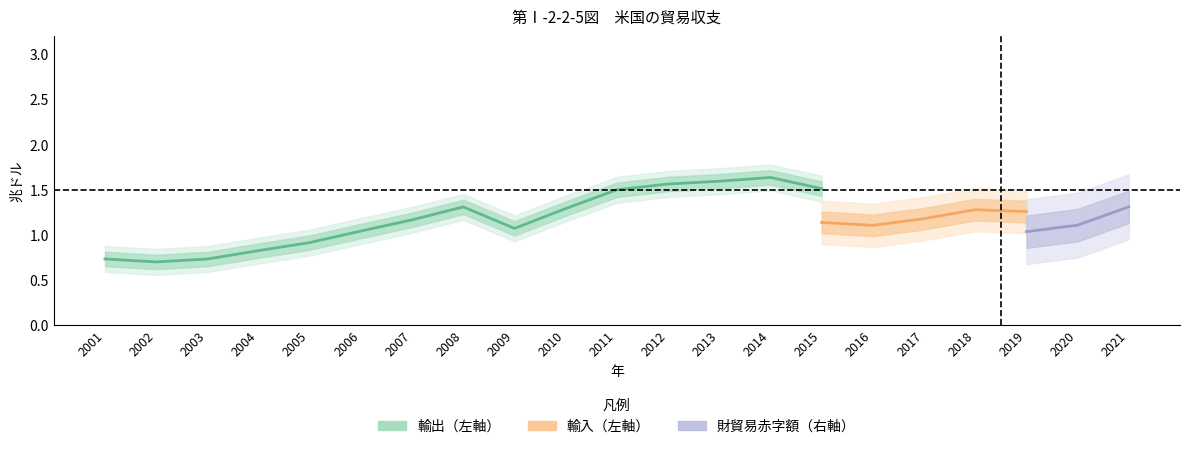

What are all the series names shown in the legend?

財貿易赤字額, 輸出, 輸入